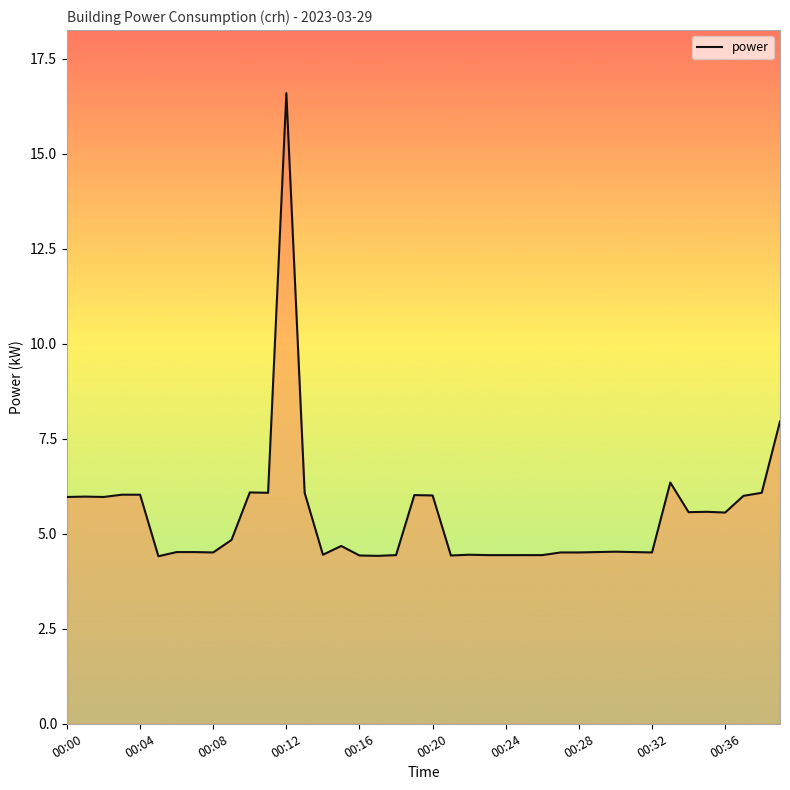

What is the difference between the maximum and minimum values?

12.2